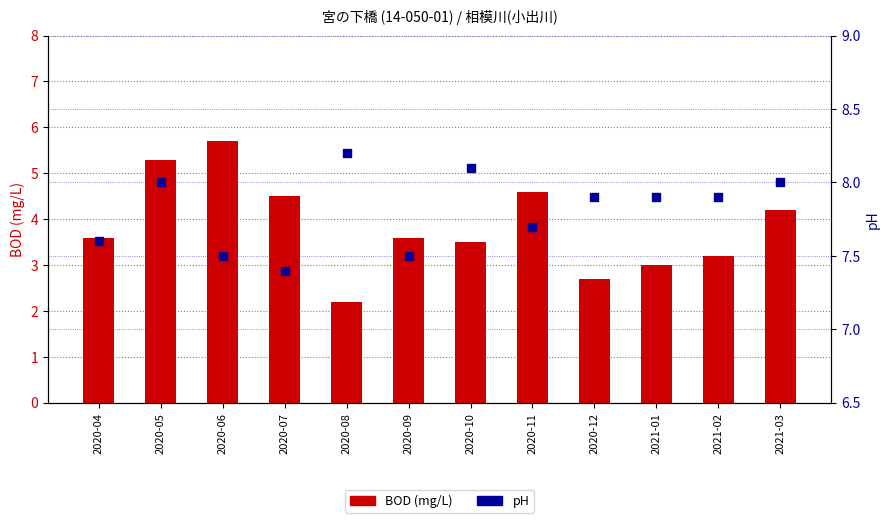

Which series reaches the minimum Y coordinate?

BOD